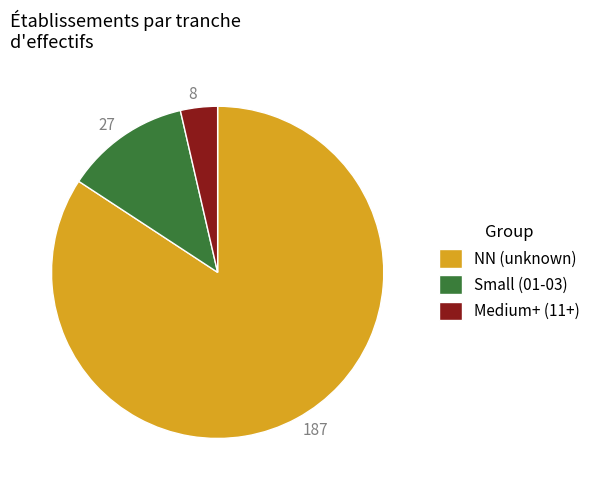

Count the number of slices in the pie.

3